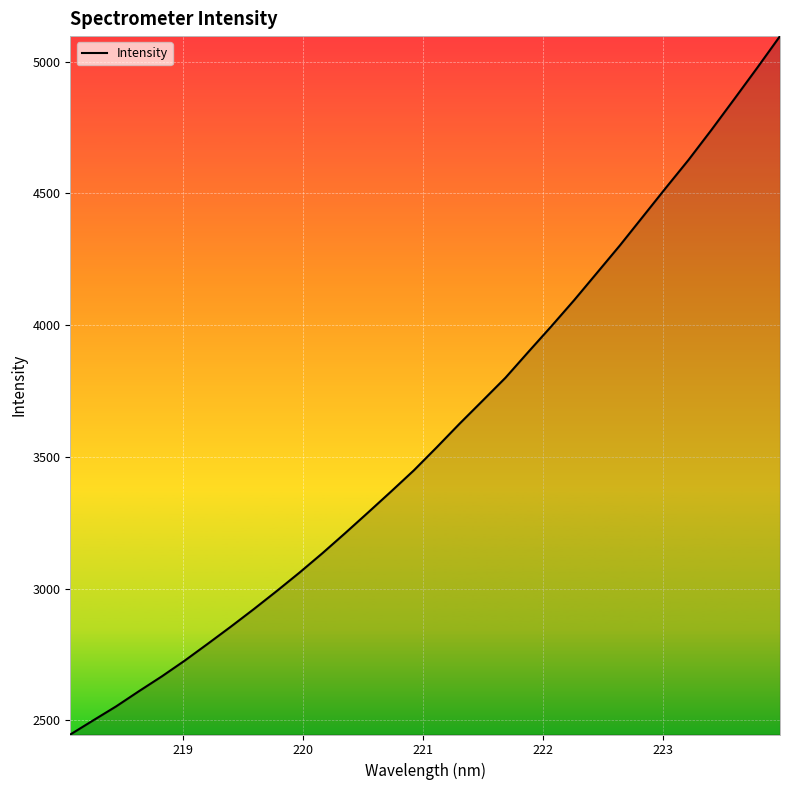

What is the difference between the maximum and minimum values?

2649.7